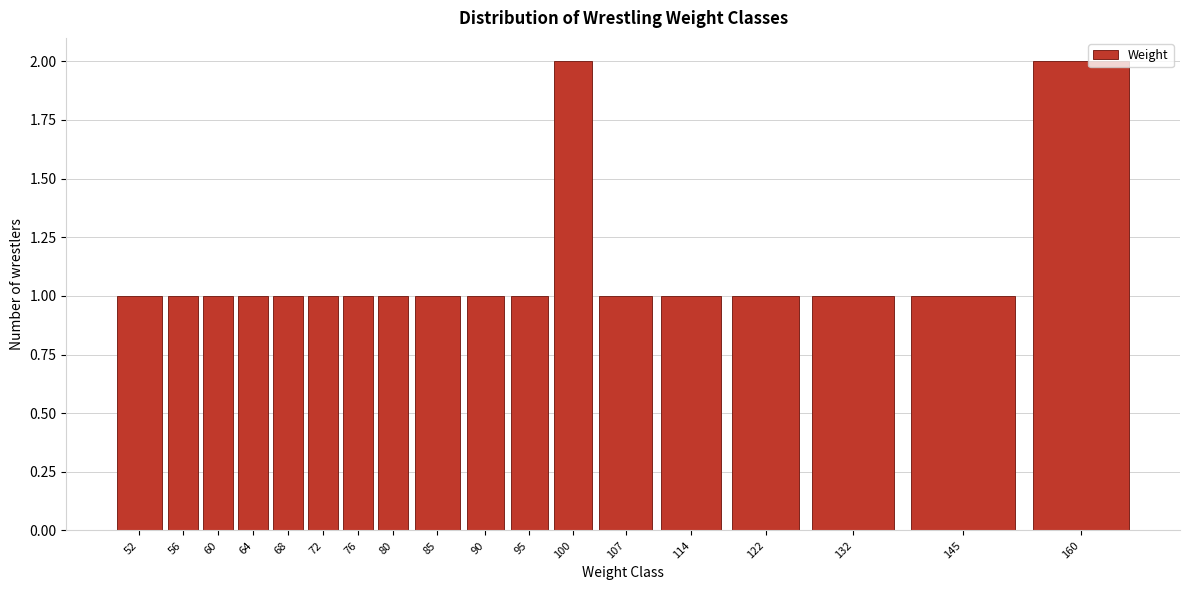

Reading left to right, extract all data points from this chart.

52=1	56=1	60=1	64=1	68=1	72=1	76=1	80=1	85=1	90=1	95=1	100=2	107=1	114=1	122=1	132=1	145=1	160=2